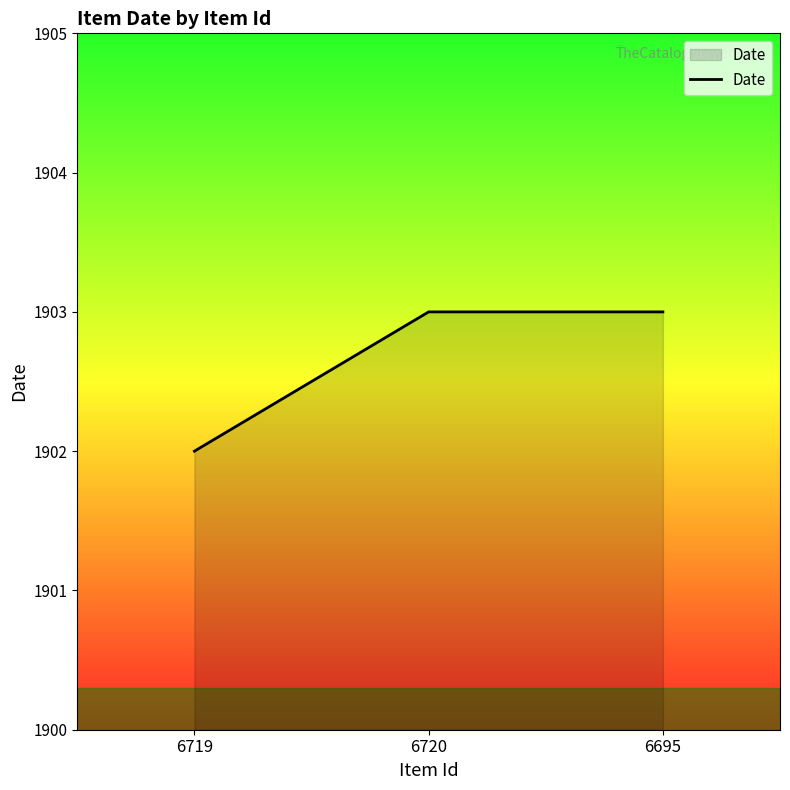

Reading left to right, transcribe all the data shown in this chart.

1902	1903	1903